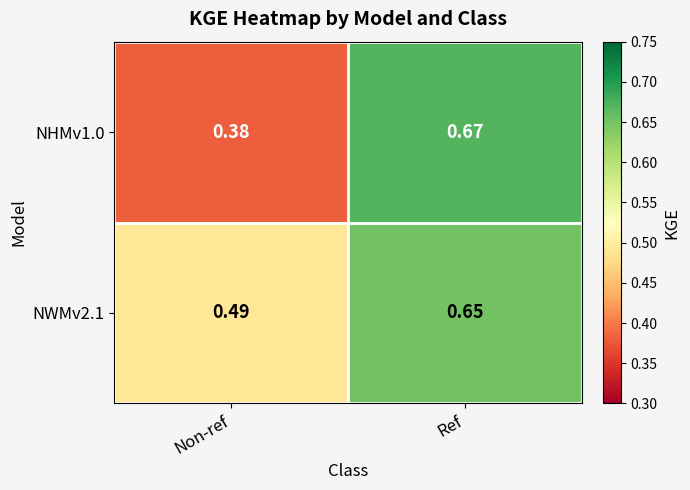

Which series has the largest total across all categories?

NWMv2.1